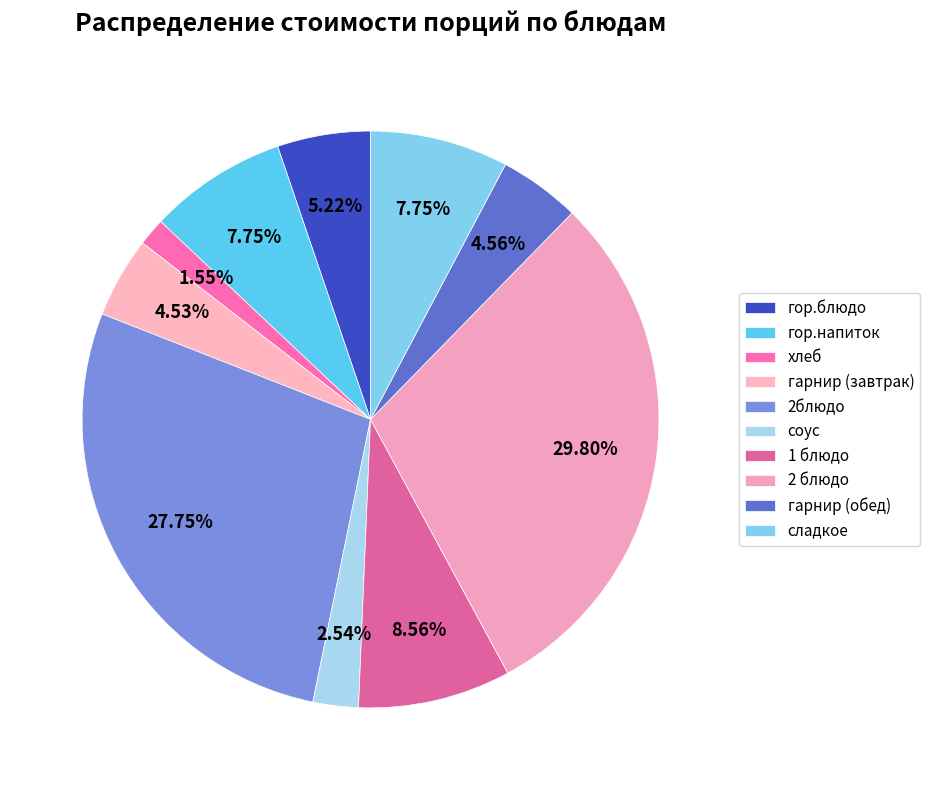

Count the number of slices in the pie.

10